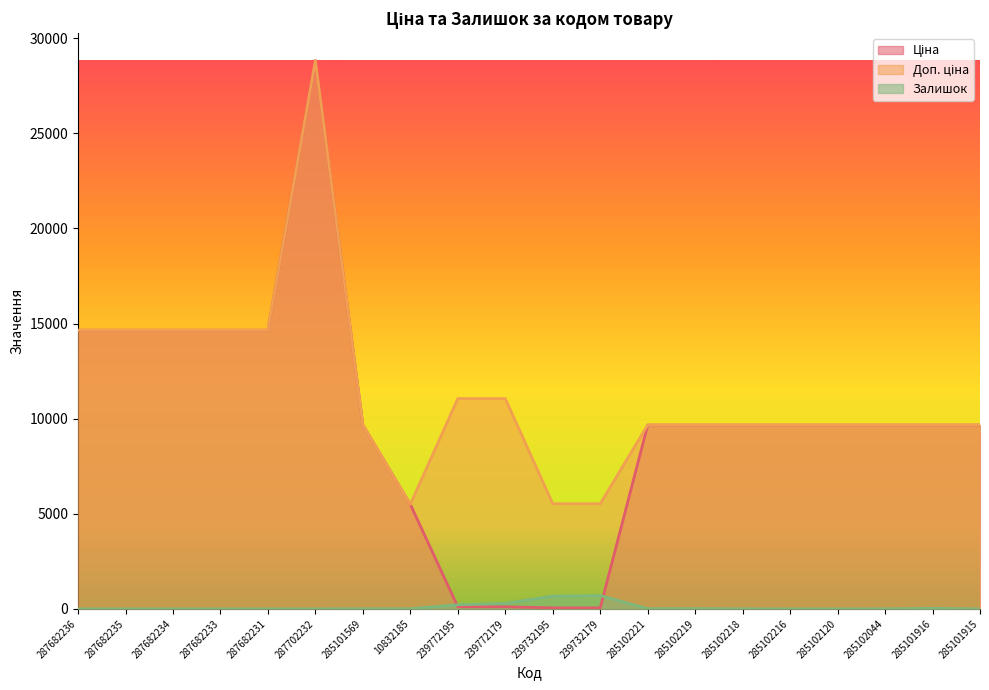

What is the difference between the maximum and minimum values in the Доп. ціна series?

23324.5